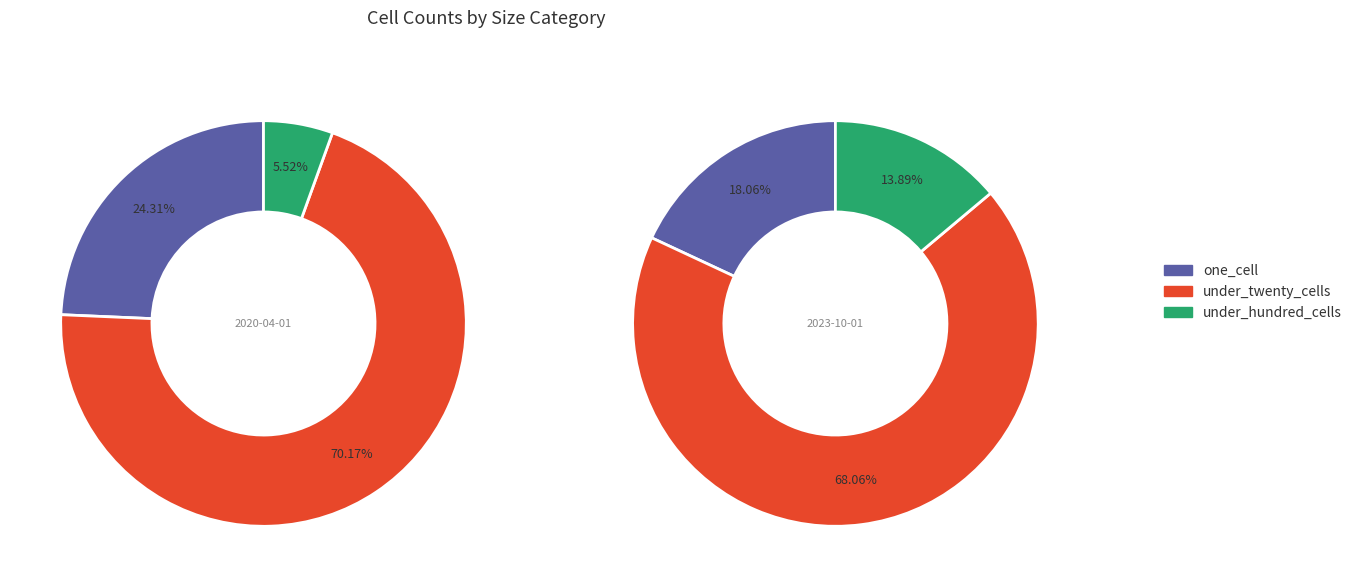

At 2022-04-01, list the series in order from largest to smallest.

under_twenty_cells, one_cell, under_hundred_cells